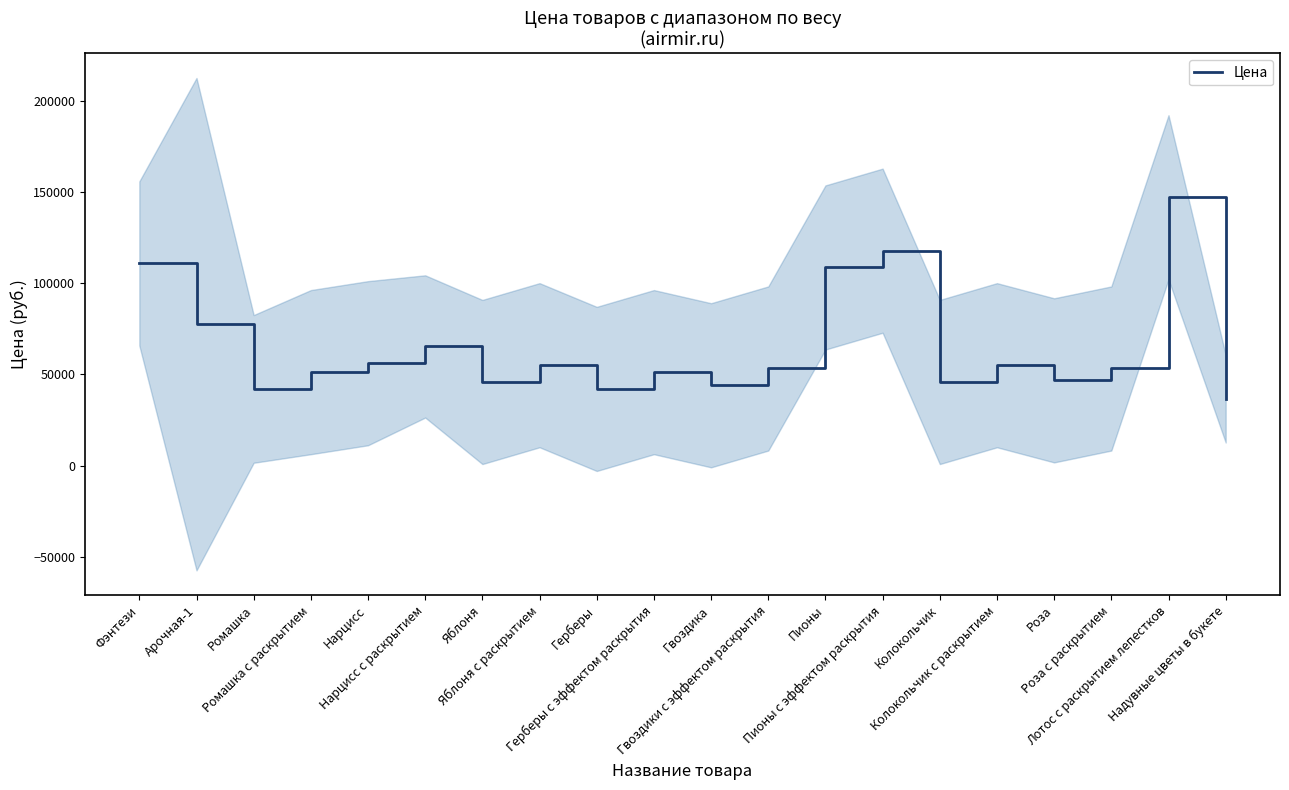

What is the label of the 5th point from the right?

Колокольчик с раскрытием